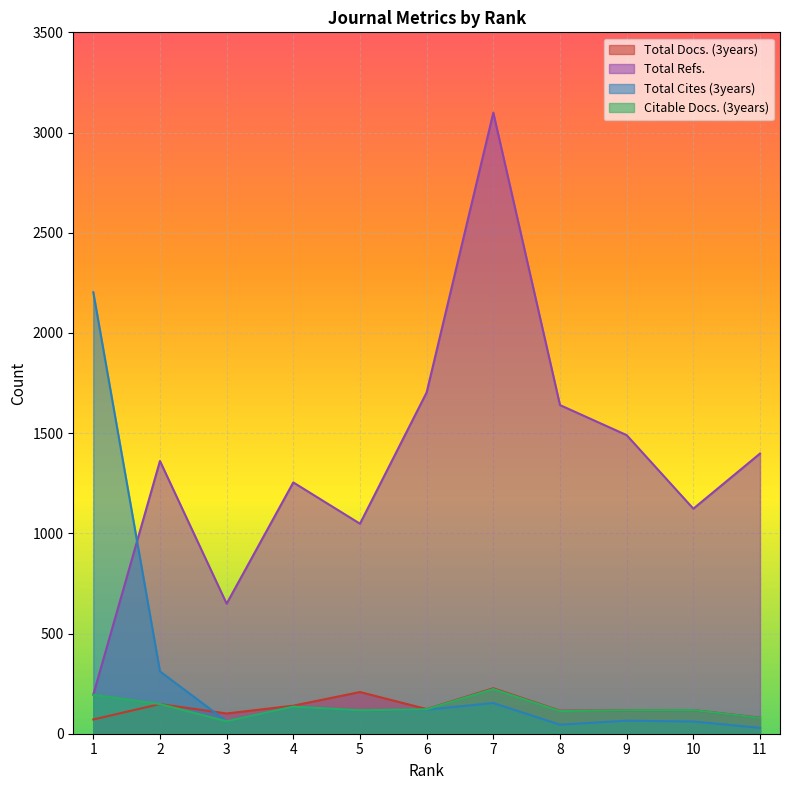

Which series has the widest spread of values?

Total Refs.